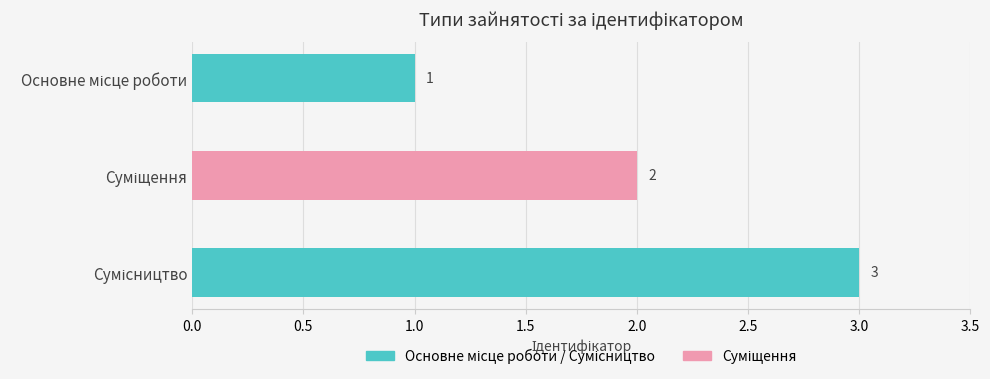

What is the minimum value shown in the chart?

1